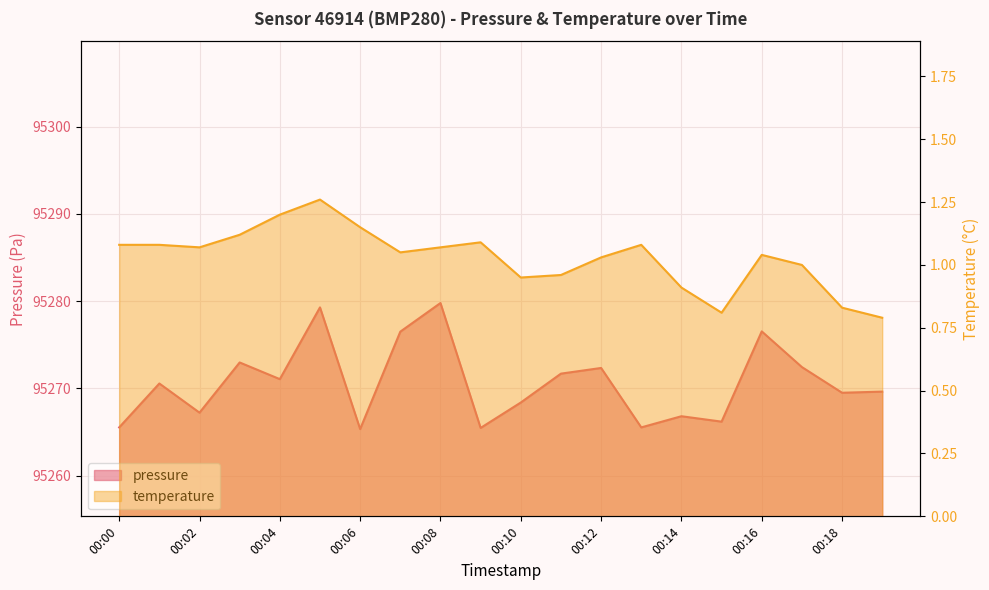

The value of pressure at 00:18 is 95269.5. True or false?

True